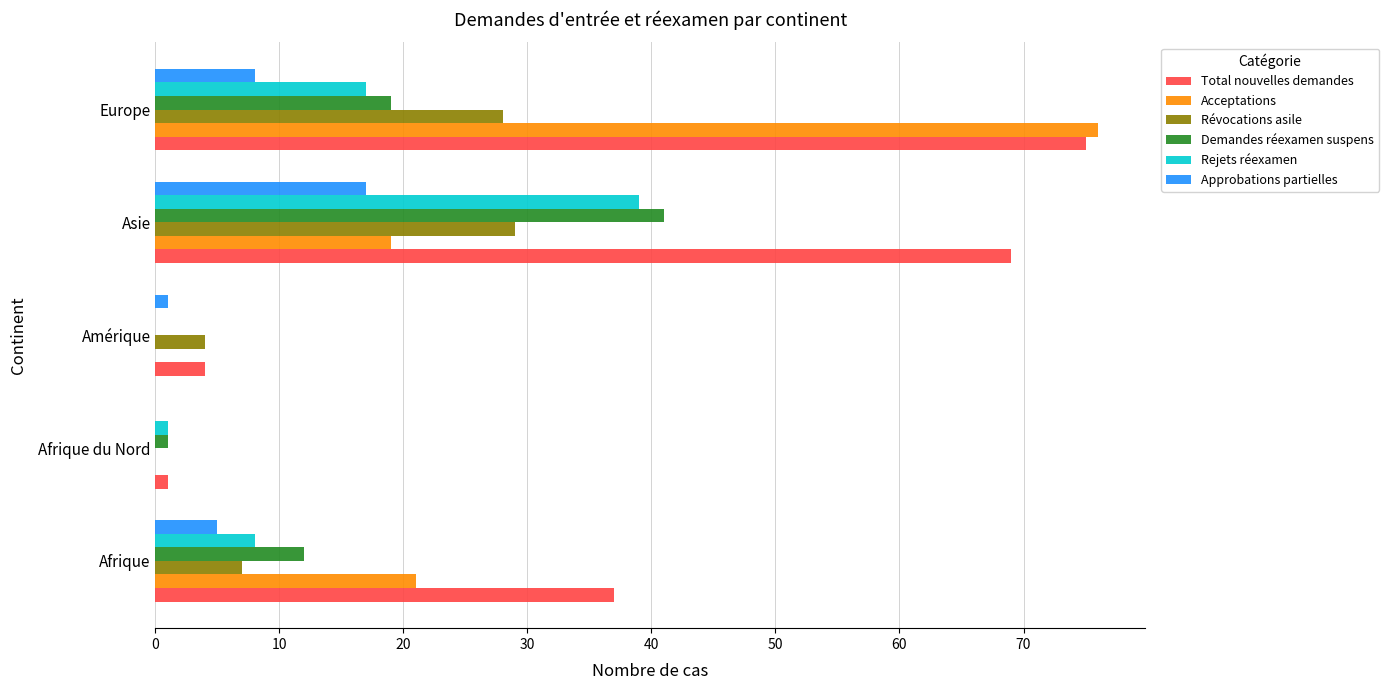

How many categories are shown in the chart?

5